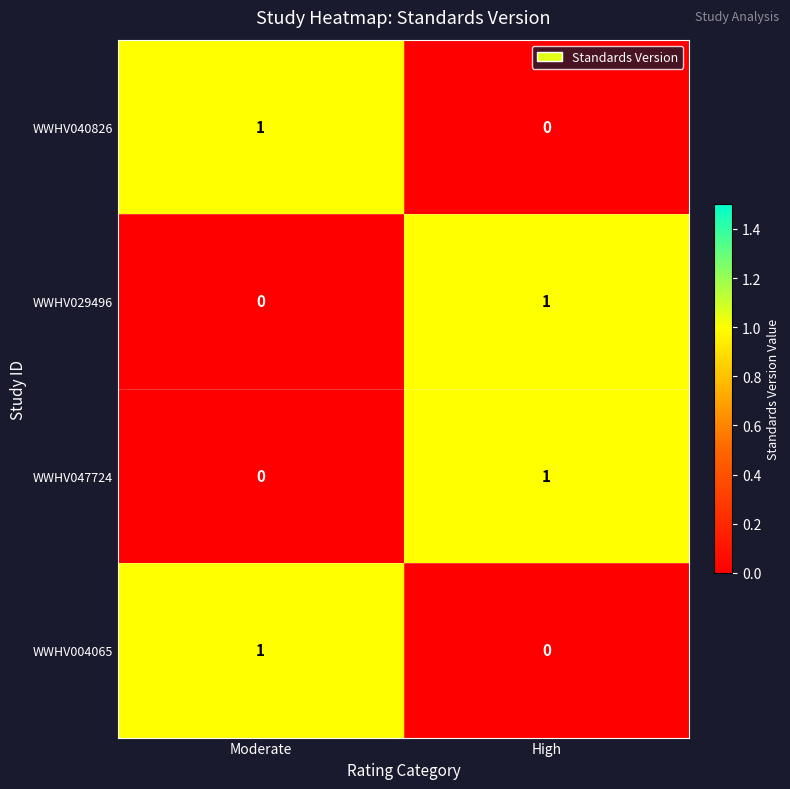

Is the value of WWHV040826 at High greater than the value of WWHV004065 at Moderate?

No